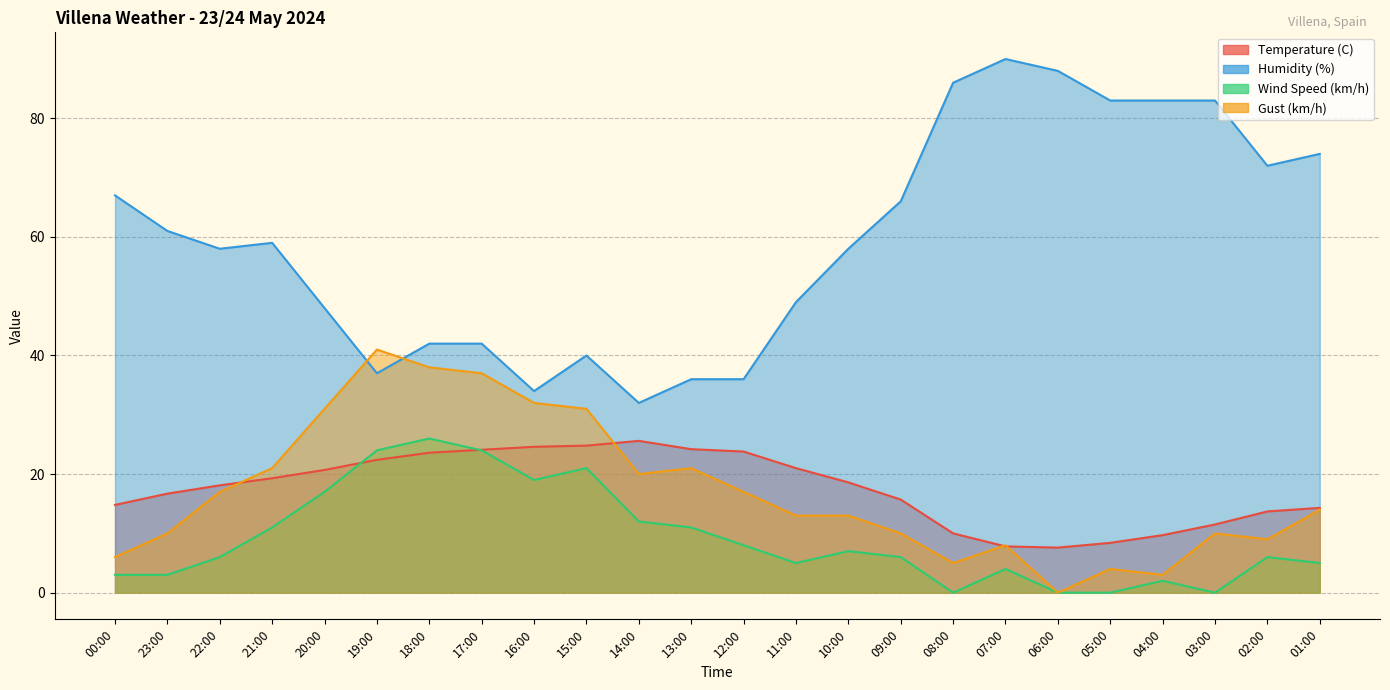

What value does the Gust (km/h) series have at 08:00?

5.0